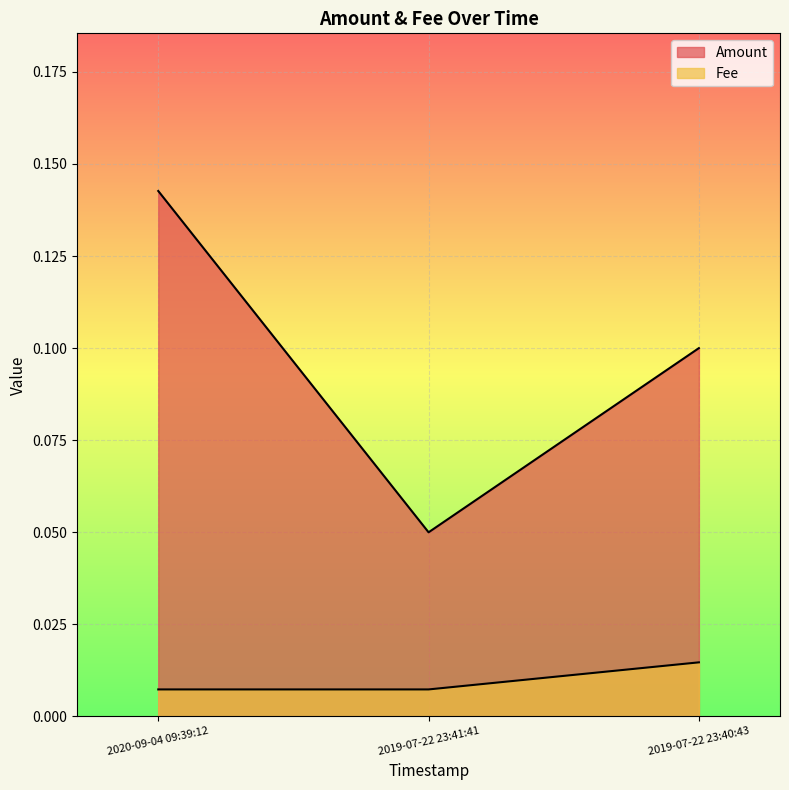

What is the greatest value displayed?

0.1